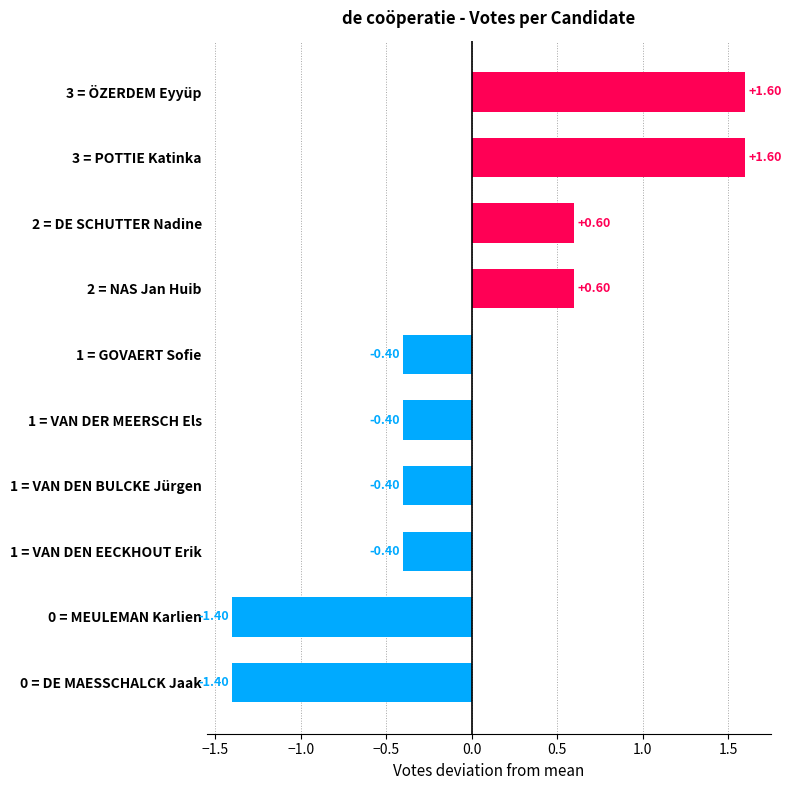

What is the difference between the second highest and second lowest values?

3.0